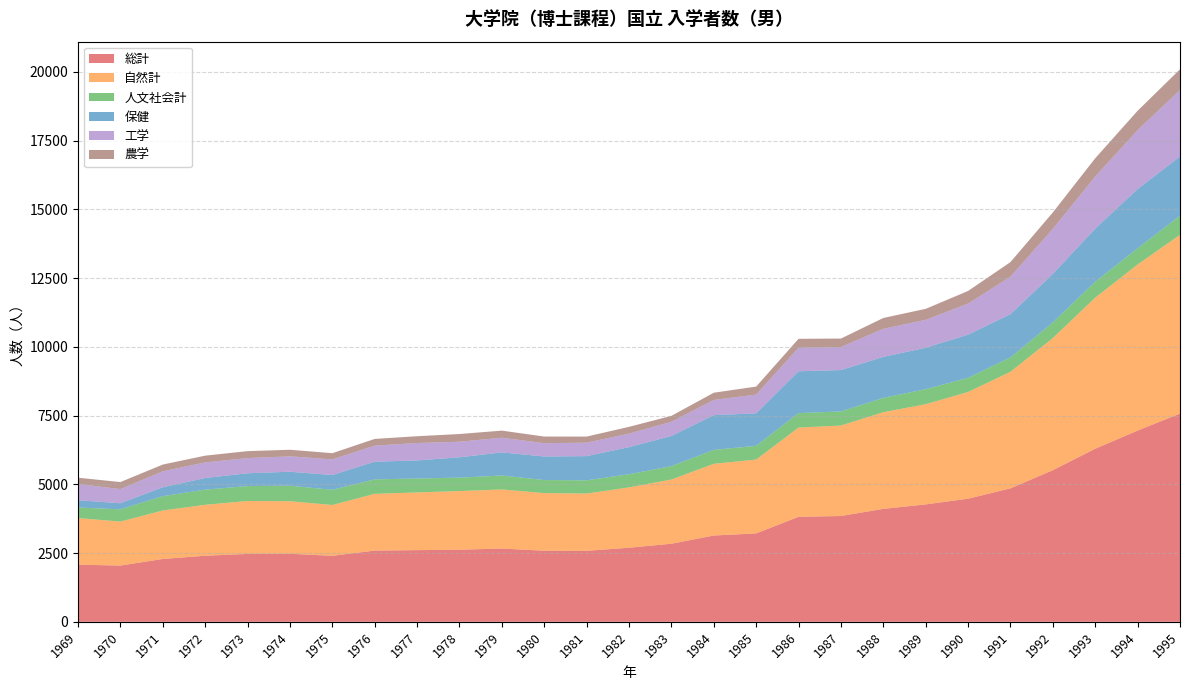

Reading left to right, list all the values displayed in this chart.

総計: 2078	2045	2284	2403	2468	2474	2400	2590	2606	2622	2664	2584	2581	2693	2838	3138	3214	3817	3847	4106	4269	4476	4852	5513	6293	6953	7571
自然計: 1695	1599	1764	1852	1925	1910	1847	2064	2098	2132	2149	2095	2083	2195	2334	2607	2685	3245	3290	3515	3643	3880	4238	4804	5492	6039	6498
人文社会計: 383	446	520	551	543	564	553	526	506	488	507	475	480	478	489	506	500	526	513	521	547	516	525	568	583	588	698
保健: 263	222	326	422	466	509	538	643	657	740	840	857	881	985	1098	1264	1182	1522	1504	1491	1506	1570	1571	1766	1929	2156	2153
工学: 592	513	578	568	550	560	567	582	634	565	533	483	489	491	513	552	680	852	836	1020	1014	1129	1361	1636	1893	2140	2418
農学: 229	256	246	245	254	239	226	245	247	281	259	242	221	247	216	263	292	328	309	394	400	458	532	597	665	705	751